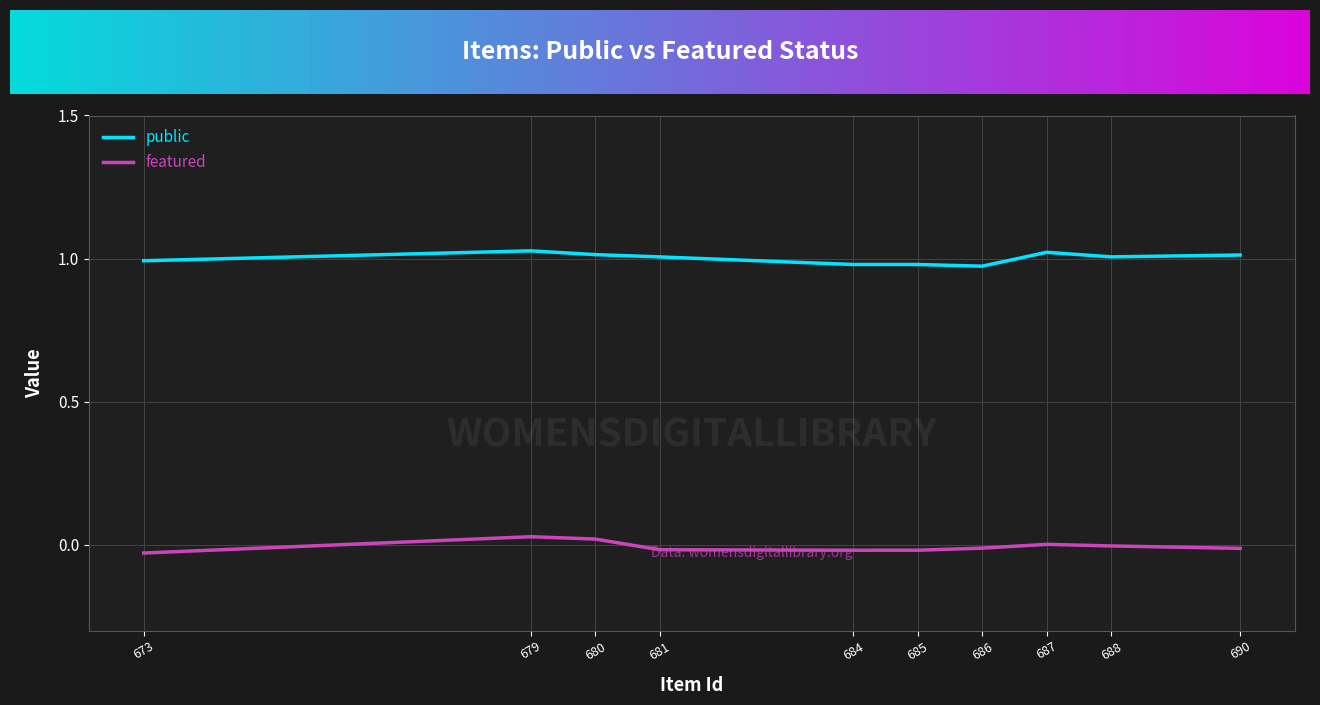

What are all the series names shown in the legend?

public, featured